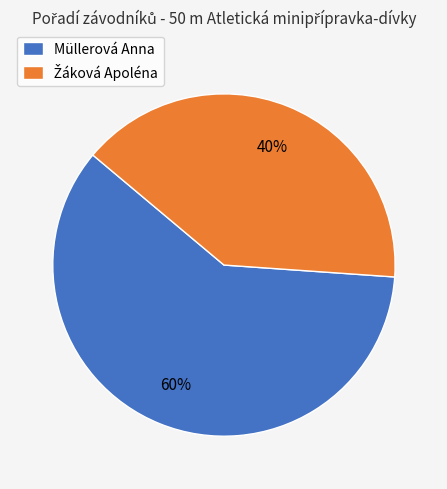

Is it true that Müllerová Anna is 51% of the pie?

False